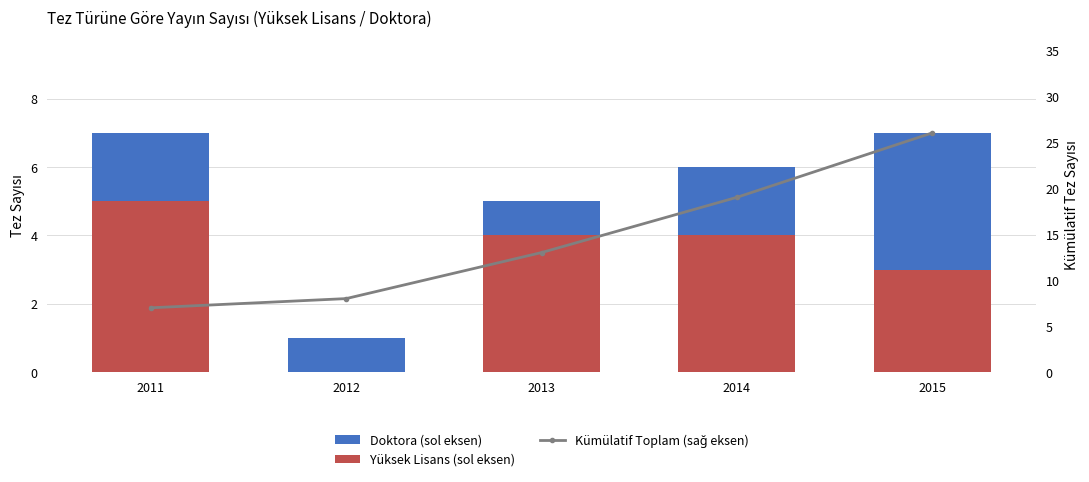

Rank the series at 2013 from lowest to highest value.

Doktora (sol eksen), Yüksek Lisans (sol eksen), Kümülatif Toplam (sağ eksen)